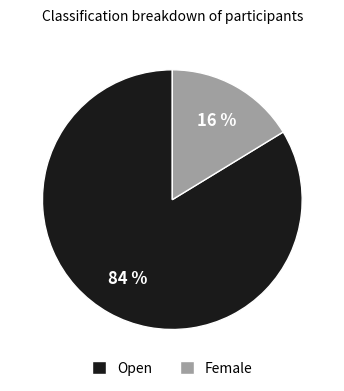

How many segments does this pie chart have?

2